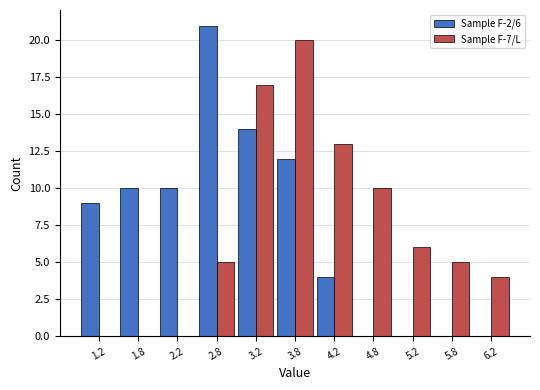

In the Sample F-2/6 series, which range on the x-axis has the tallest bar?

2.5 to 3.0